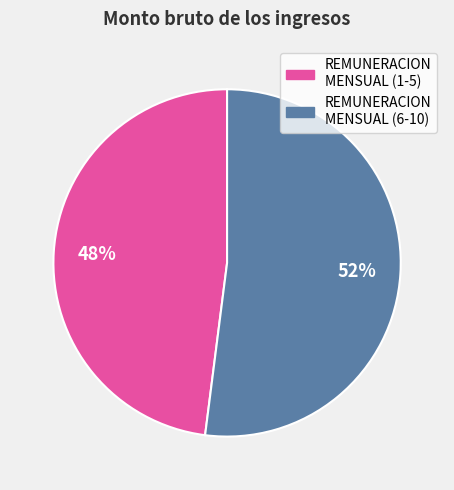

Does any single category account for the majority?

Yes